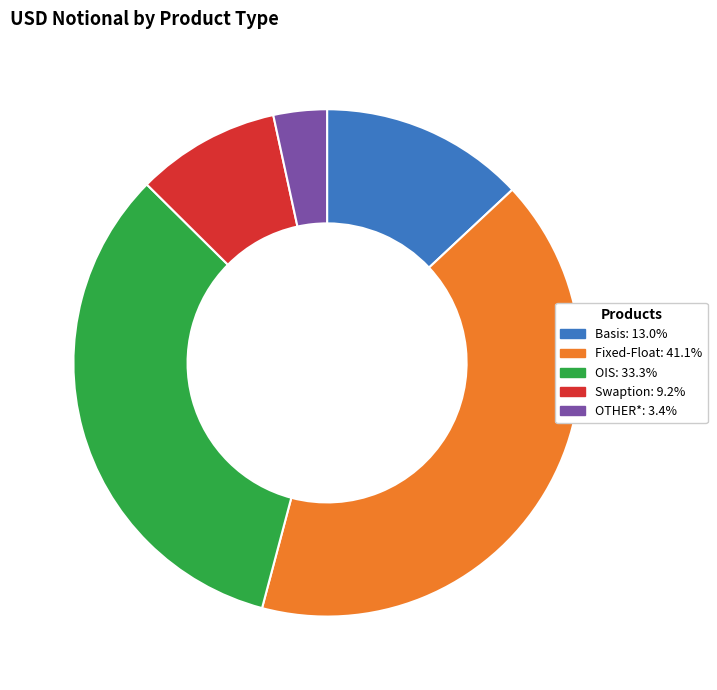

The Basis slice represents 13% of the pie. True or false?

True